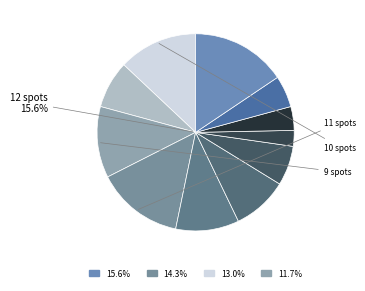

Which category has the smallest portion of the pie?

2